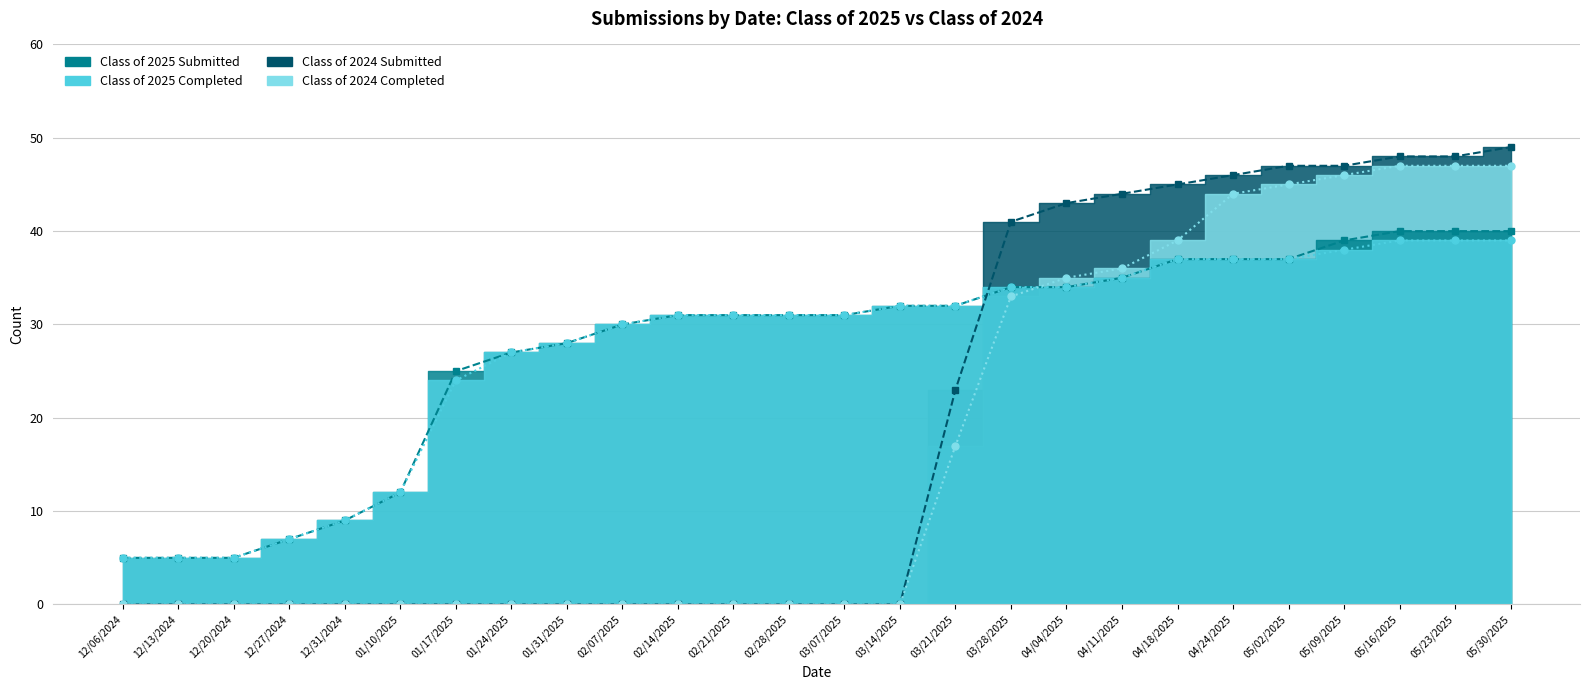

After their last crossing, which series has the higher values: Class of 2025 Completed or Class of 2024 Completed?

Class of 2024 Completed